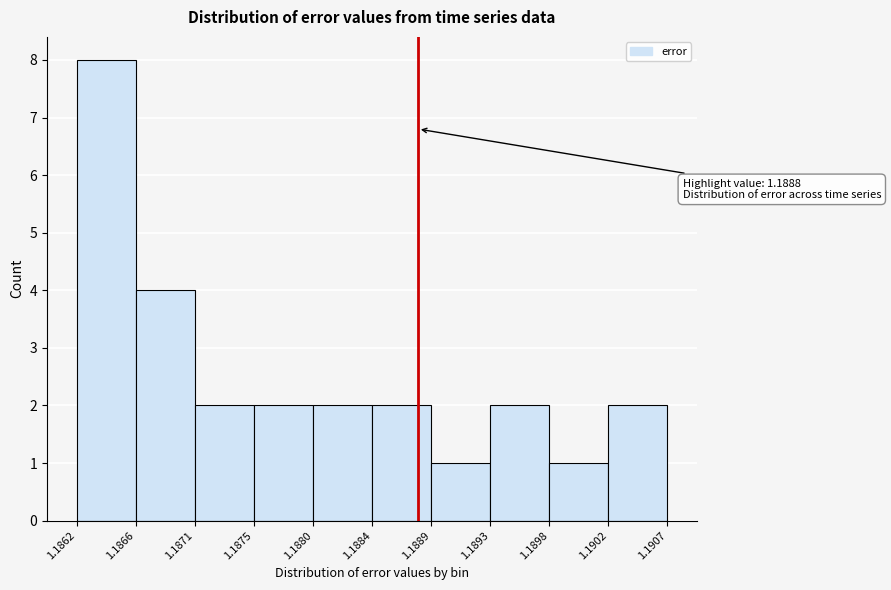

Which range on the x-axis has the tallest bar?

1.1862 to 1.1866